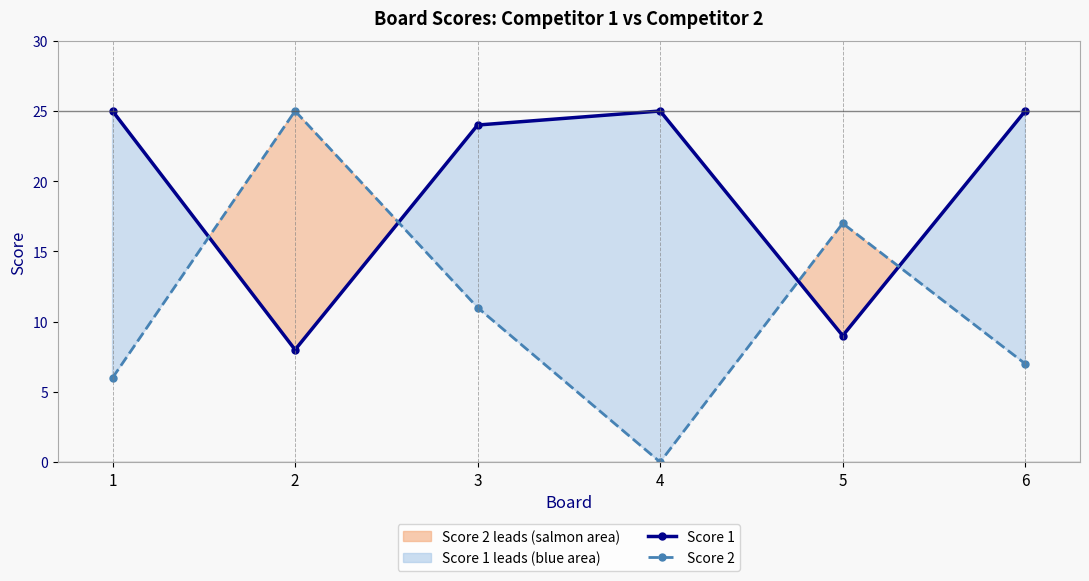

Between 2 and 5, which series saw the biggest shift?

Score 2